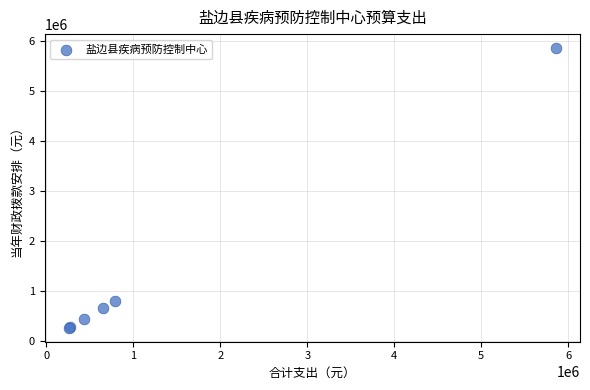

What Y value in the scatter plot is closest to 3057379?

792672.3